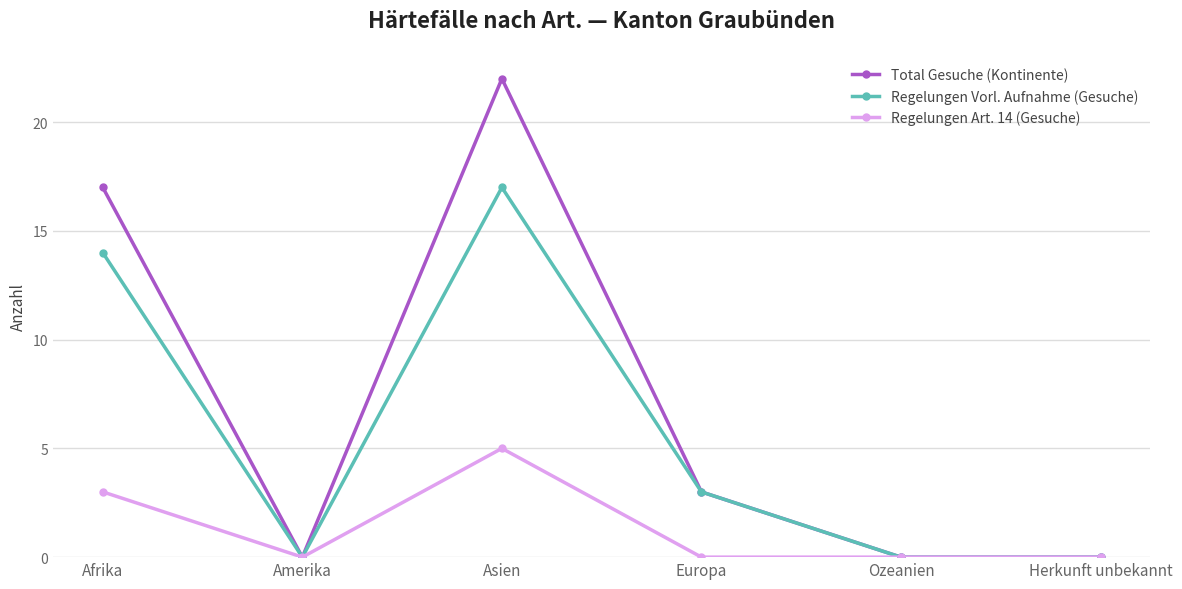

How many values in the Regelungen Vorl. Aufnahme (Gesuche) series are below 3?

3